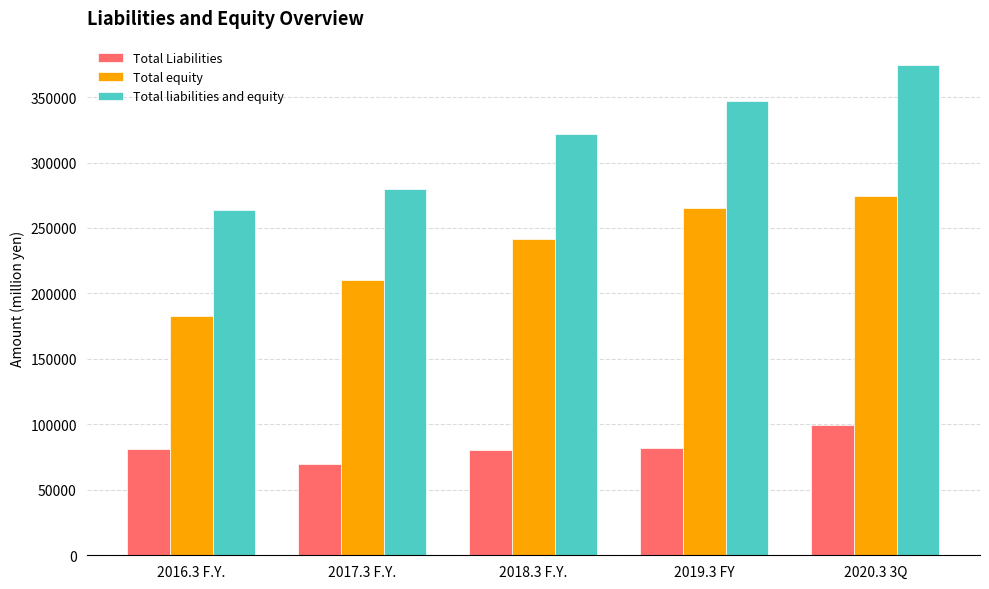

Which series has the largest range (max minus min)?

Total liabilities and equity